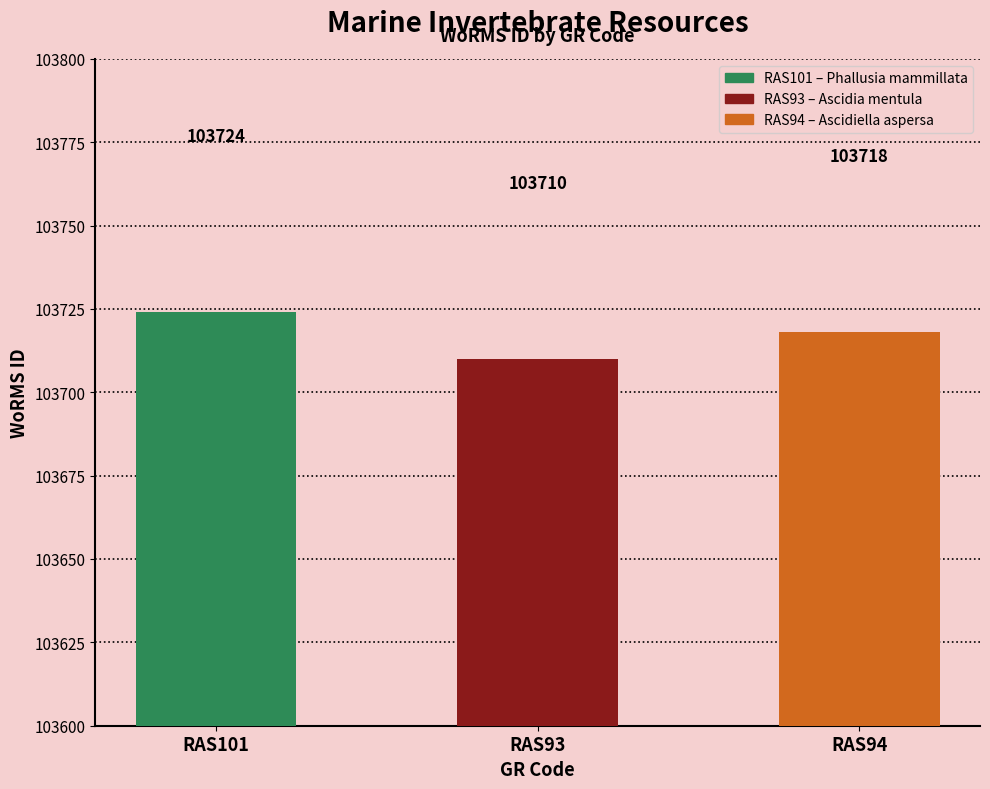

How many bars are there in total?

3